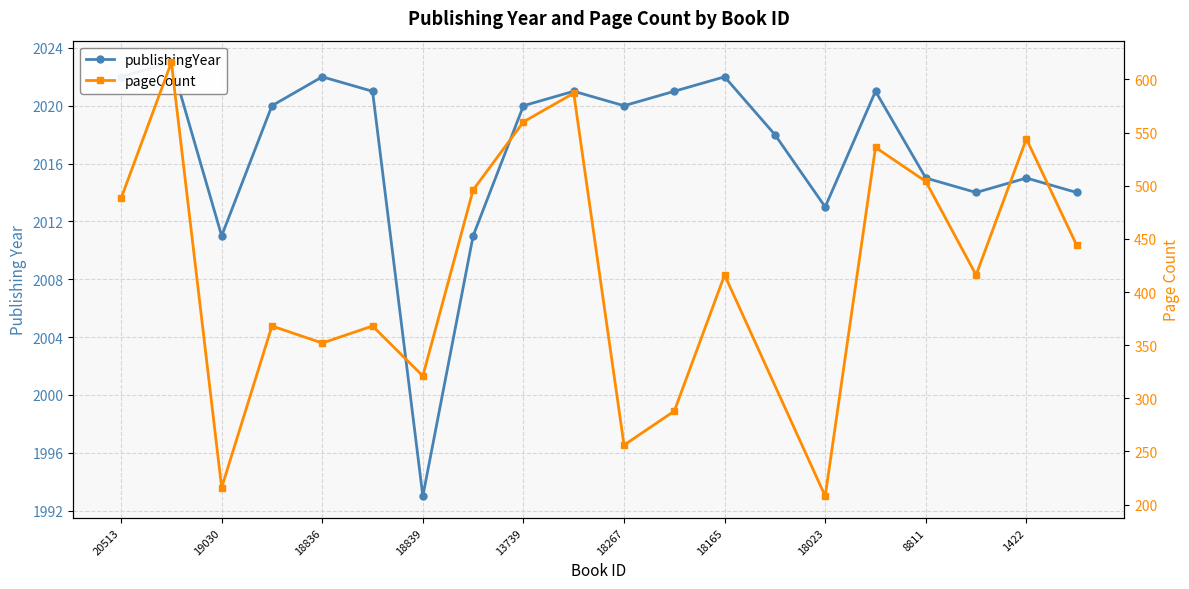

At which category does the chart reach its minimum across all series?

18839